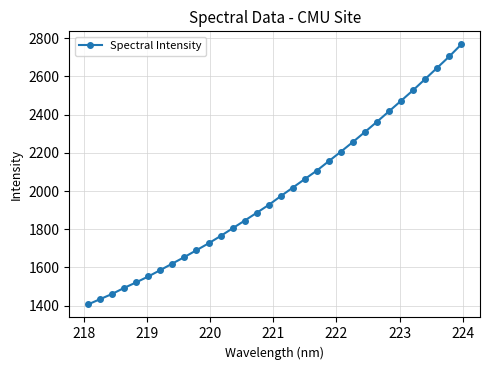

How many data points are above 1973?

16